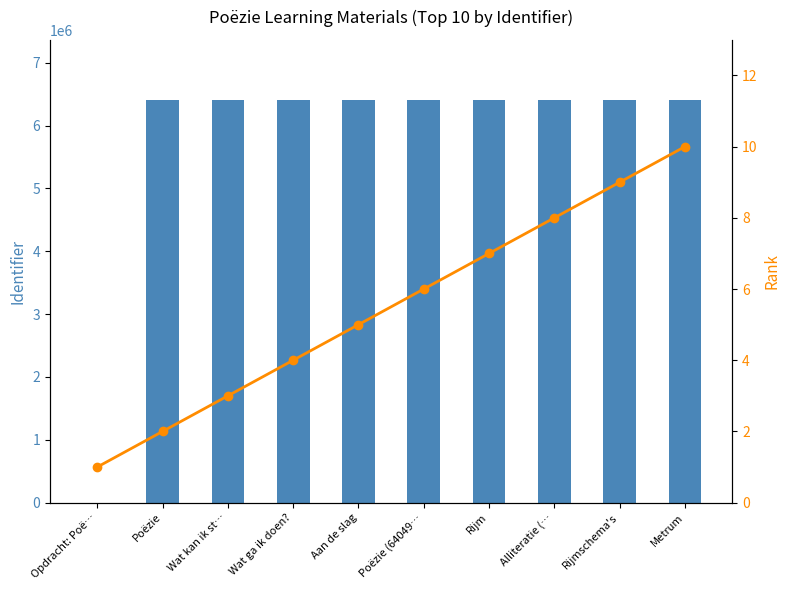

What is the spread (max minus min) of values at Aan de slag?

6404973